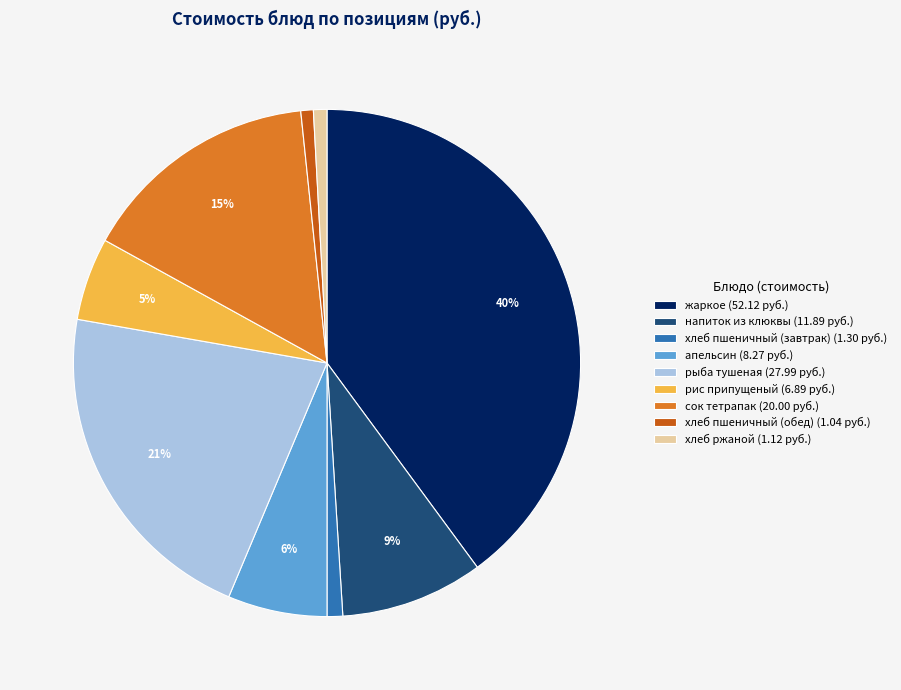

To the nearest percent, what is the average slice percentage?

11%